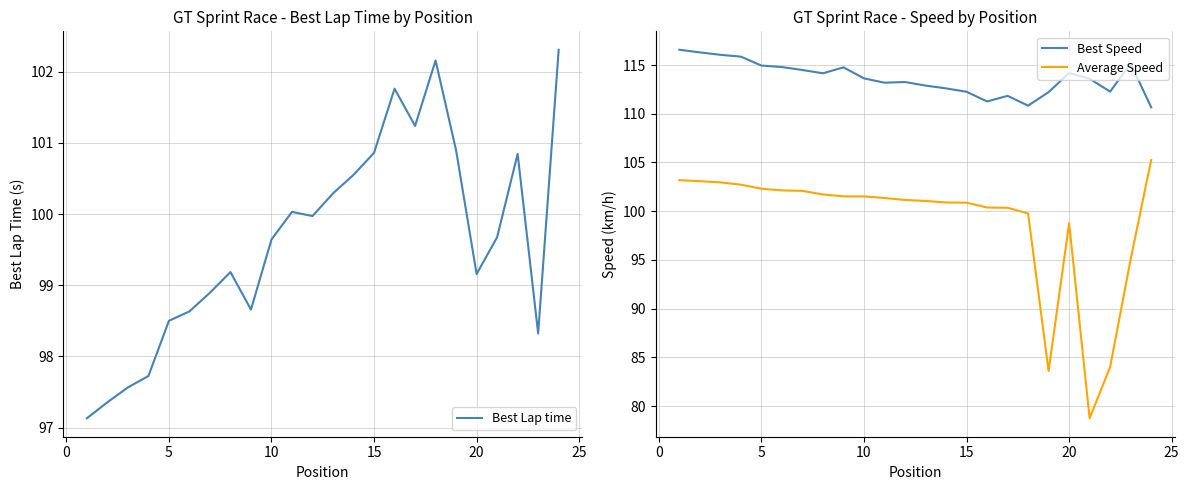

True or false: Best Speed has more than 1 interior local peaks.

True